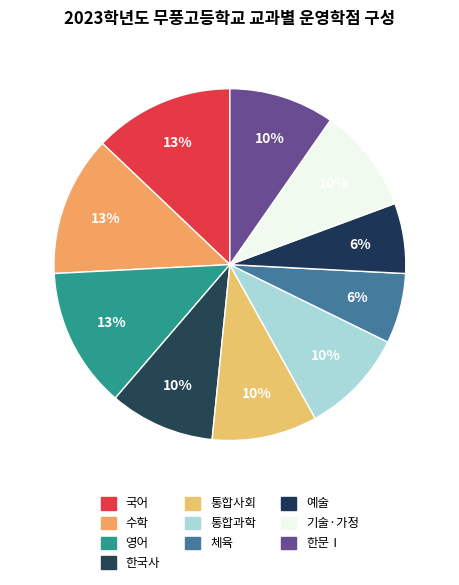

Does 영어 account for over 50% of the chart?

No